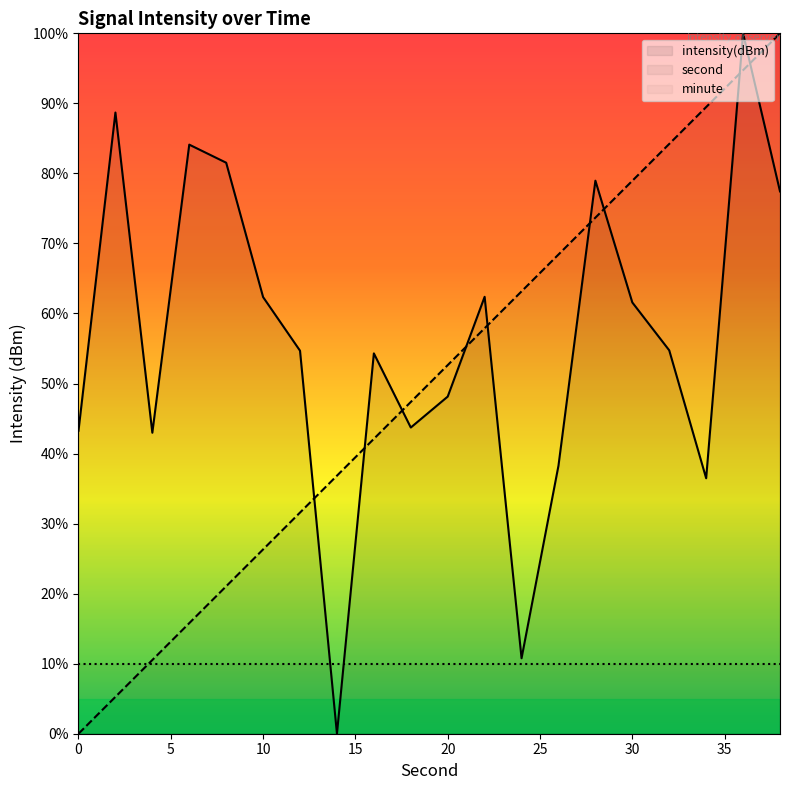

Between 26 and 34, which series saw the biggest shift?

second